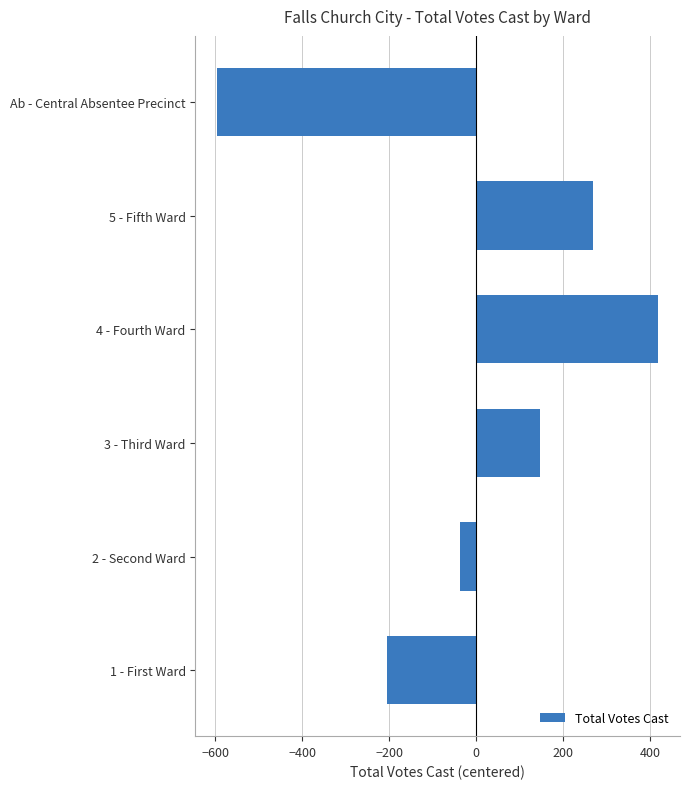

What is the difference between the values at 2 - Second Ward and 3 - Third Ward?

184.0